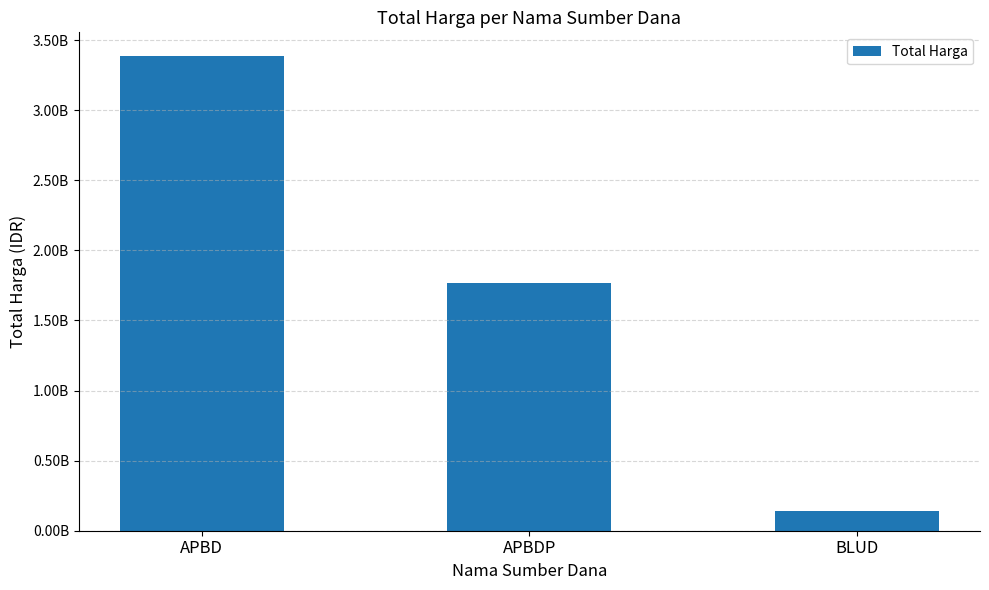

What is the value of the 3rd bar from the left?

139791000